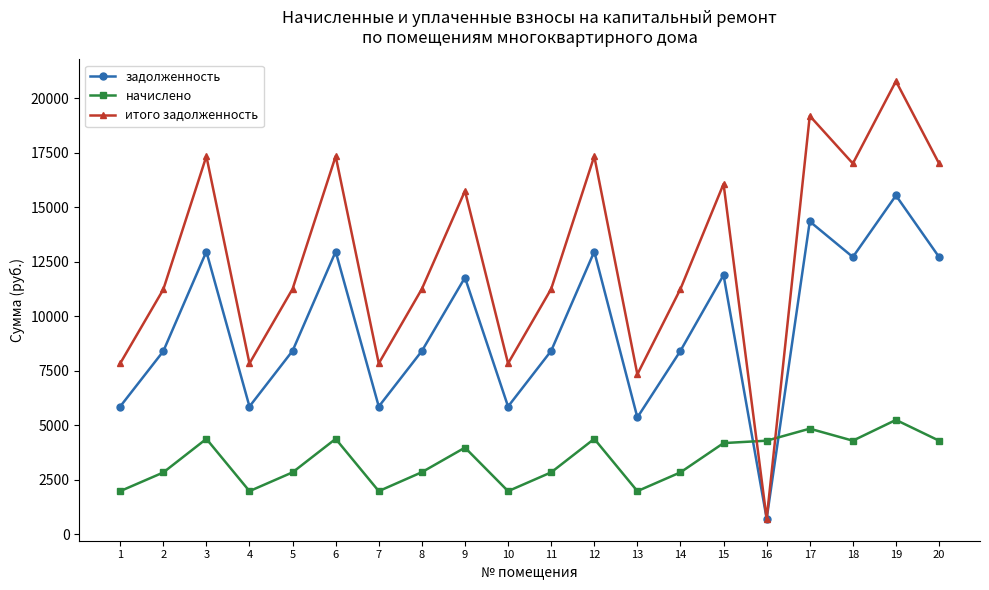

At which category is the sum across all series the highest?

19